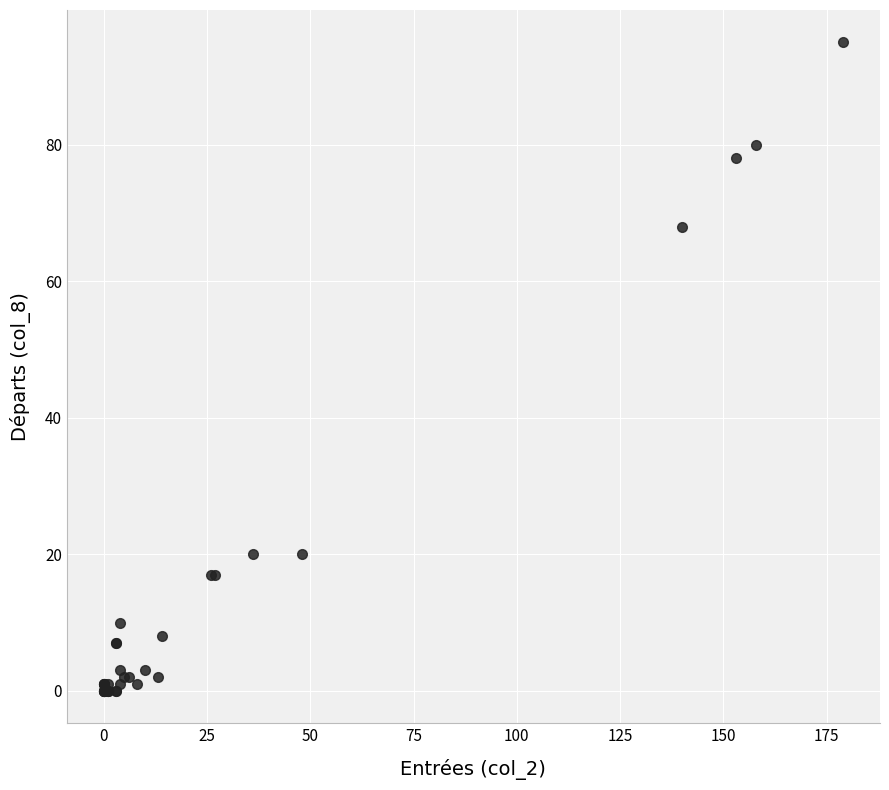

What Y value in the scatter plot is closest to 47?

68